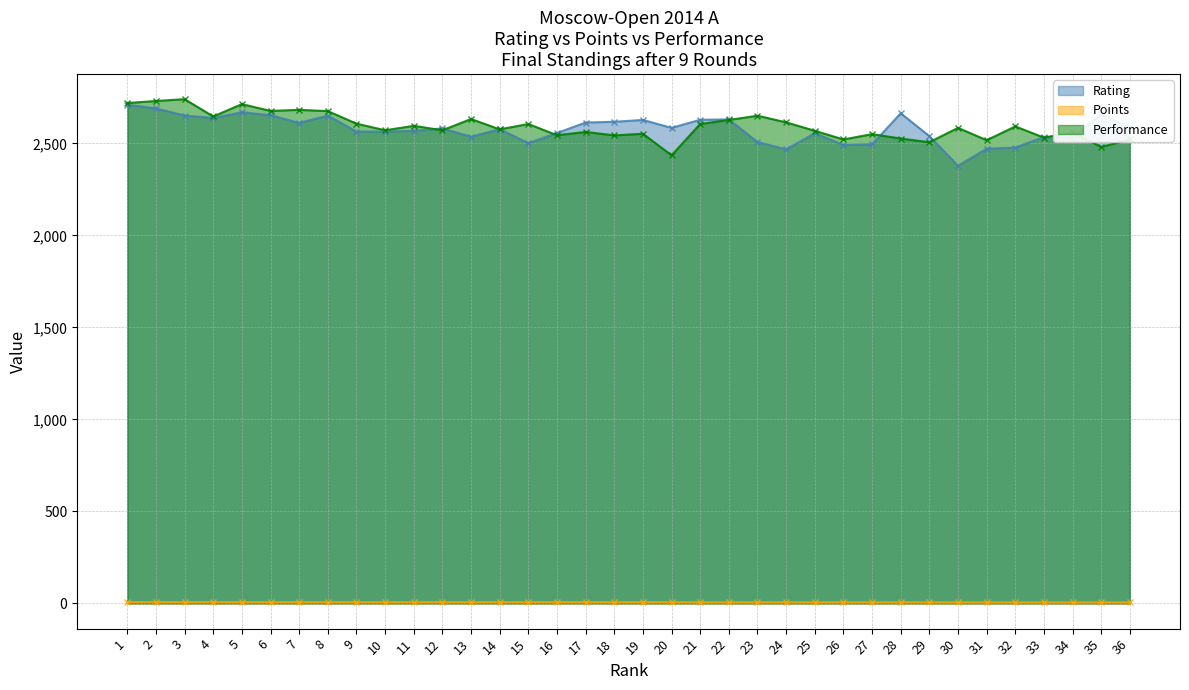

Does the chart have visible grid lines?

Yes